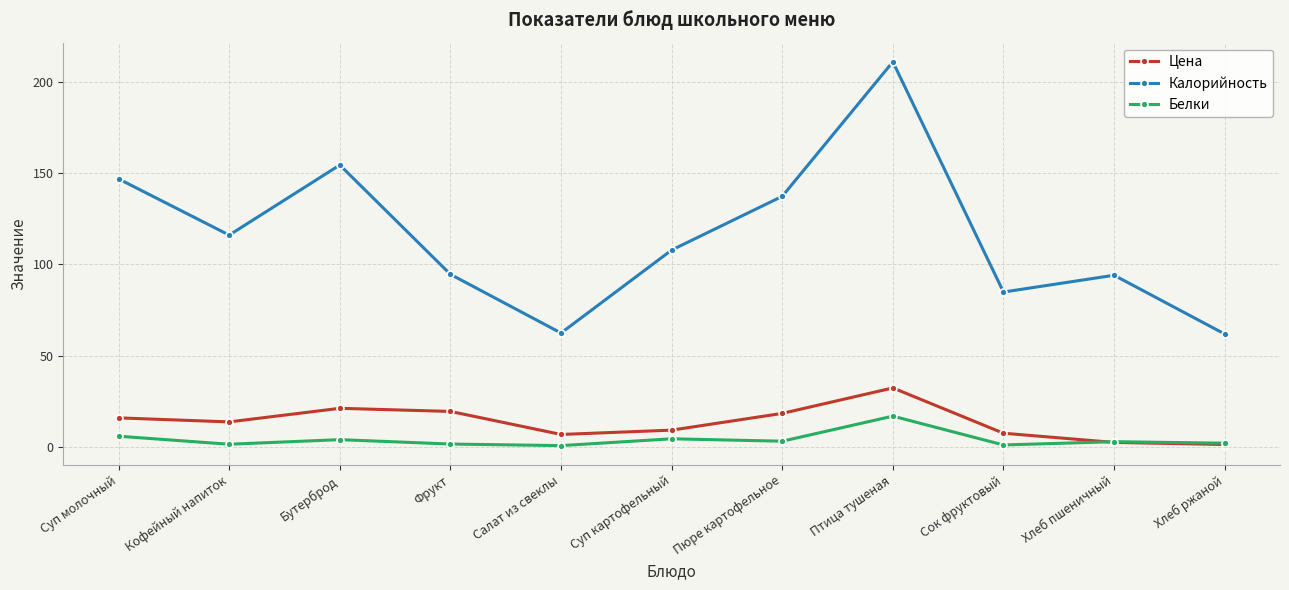

At which category is the sum across all series the highest?

Птица тушеная